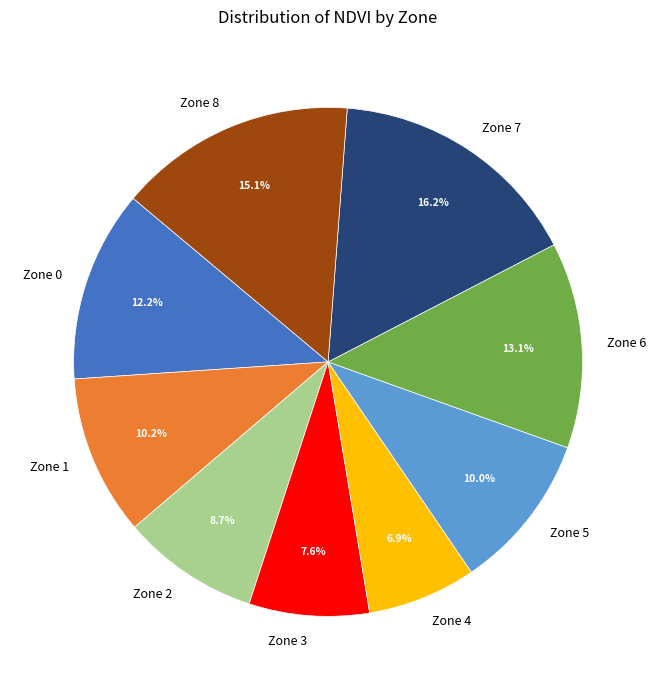

Does Zone 6 account for over 50% of the chart?

No